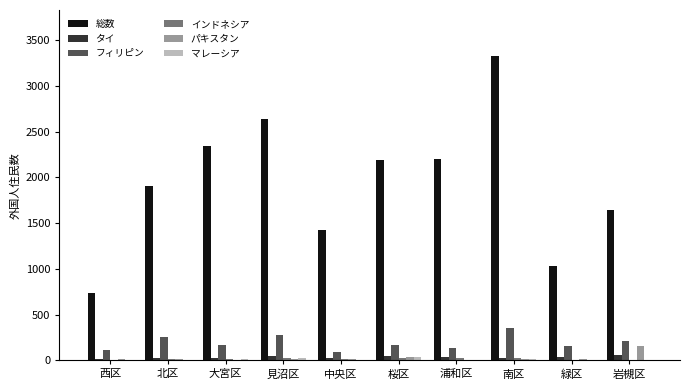

How many groups of bars are there?

10